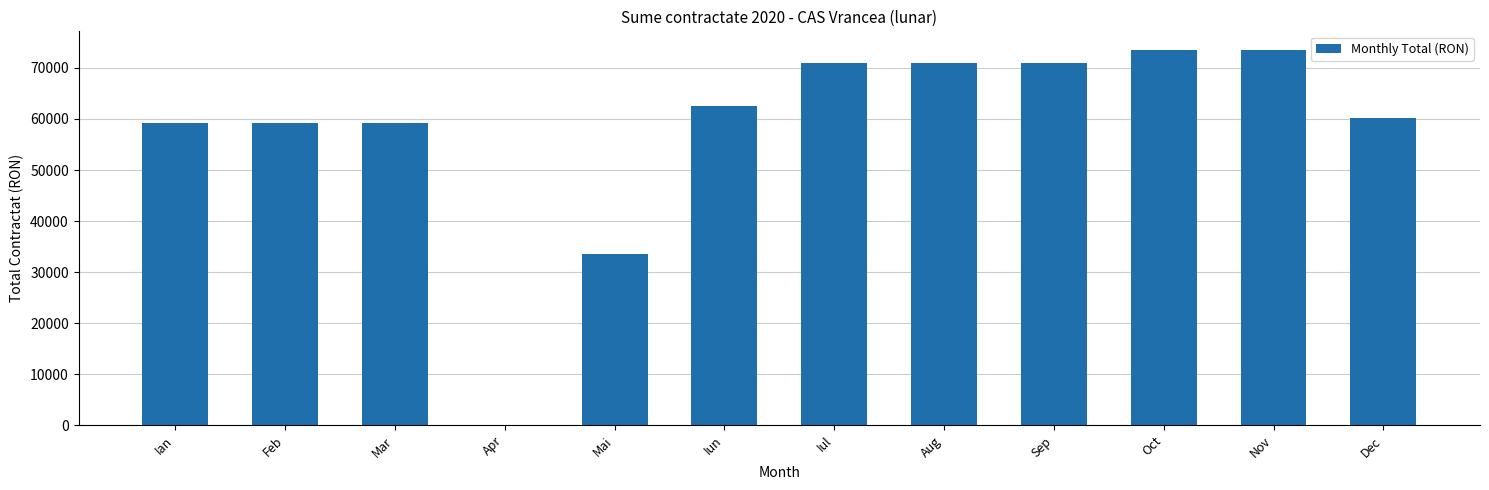

What is the greatest value displayed?

73497.6